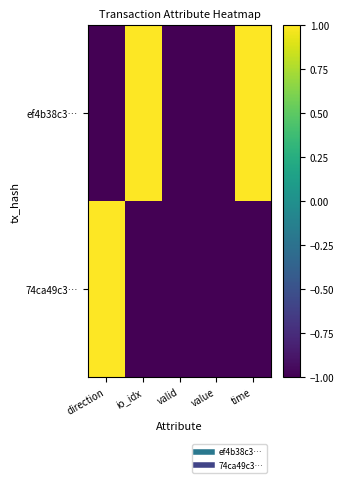

Between io_idx and direction, which is larger?

io_idx